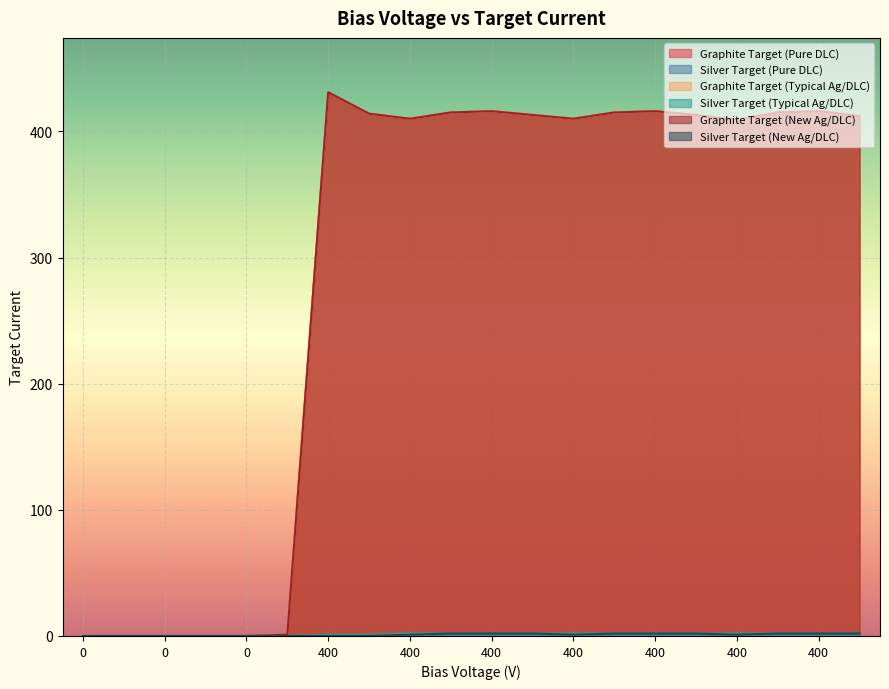

What is the sum of all Graphite Target (Typical Ag/DLC) values?

5806